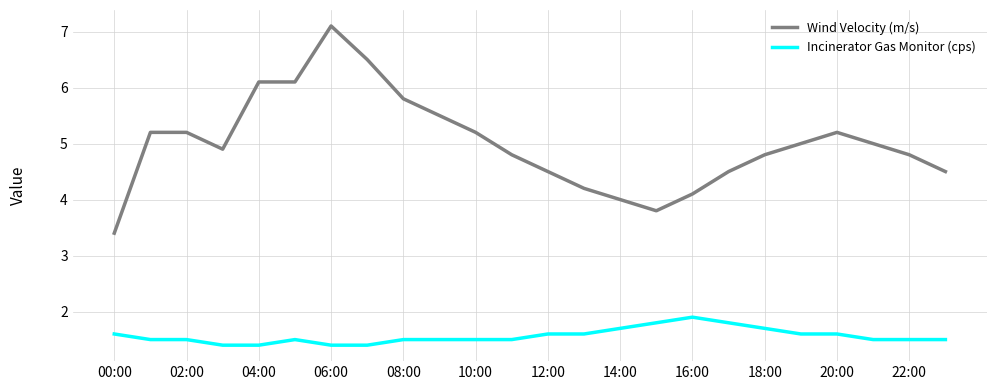

List the series in order of their peak value, lowest first.

Incinerator Gas Monitor (cps), Wind Velocity (m/s)